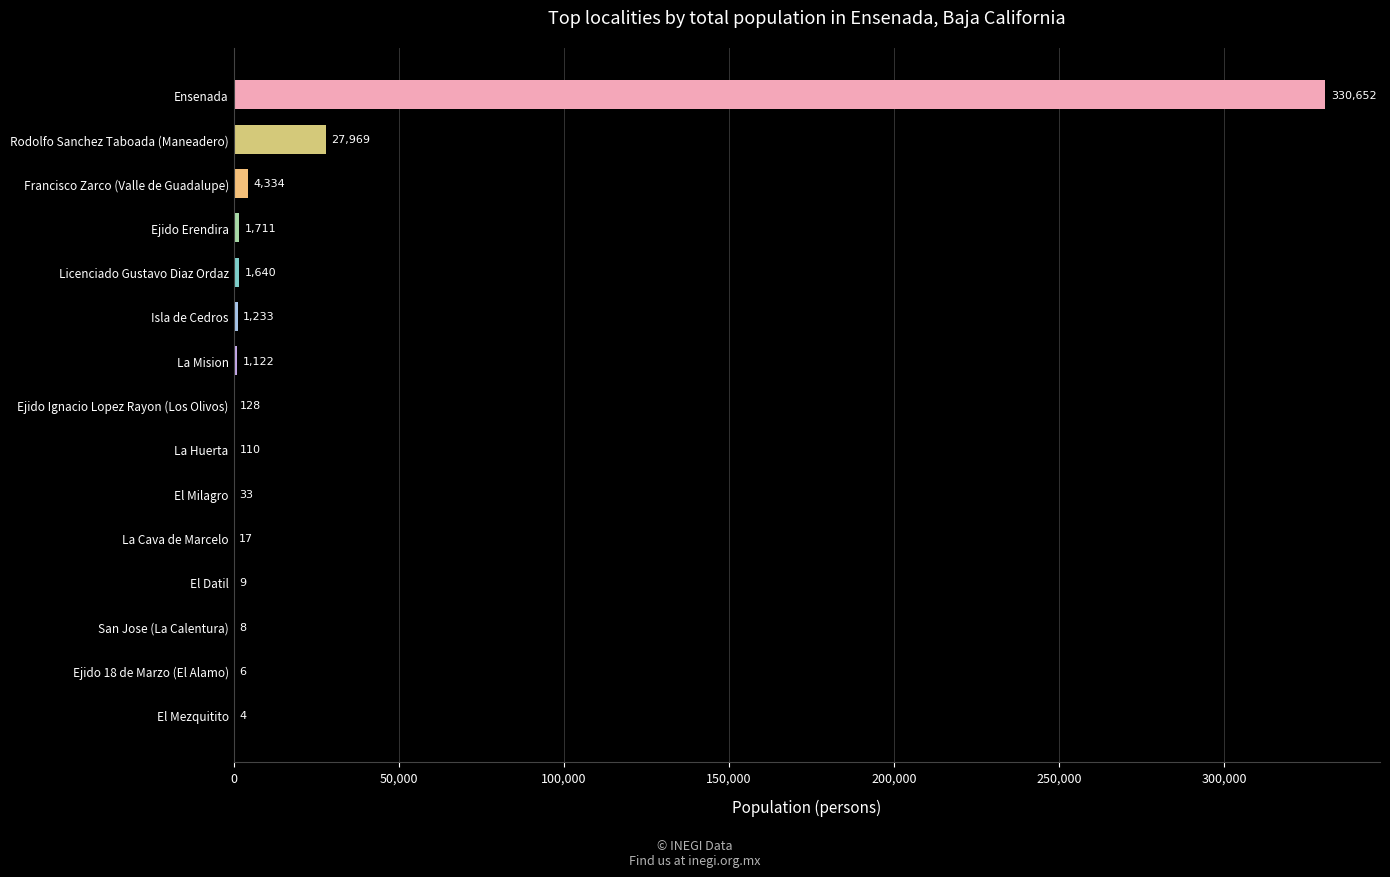

Which label corresponds to the largest value in the chart?

Ensenada